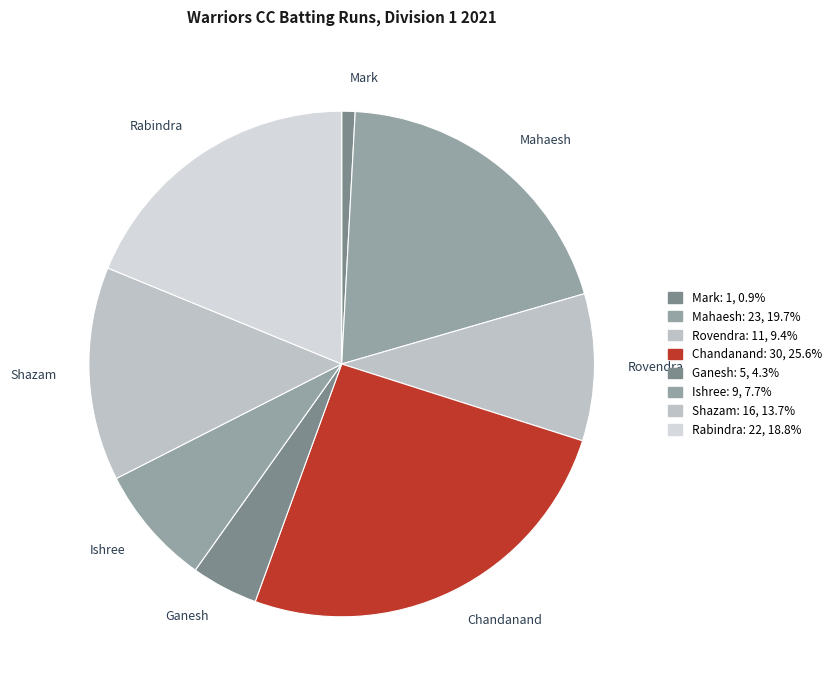

Is there a majority slice in this chart?

No